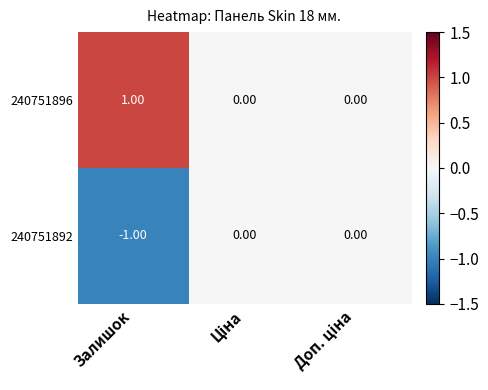

List the series in order of their overall mean, lowest first.

240751892, 240751896